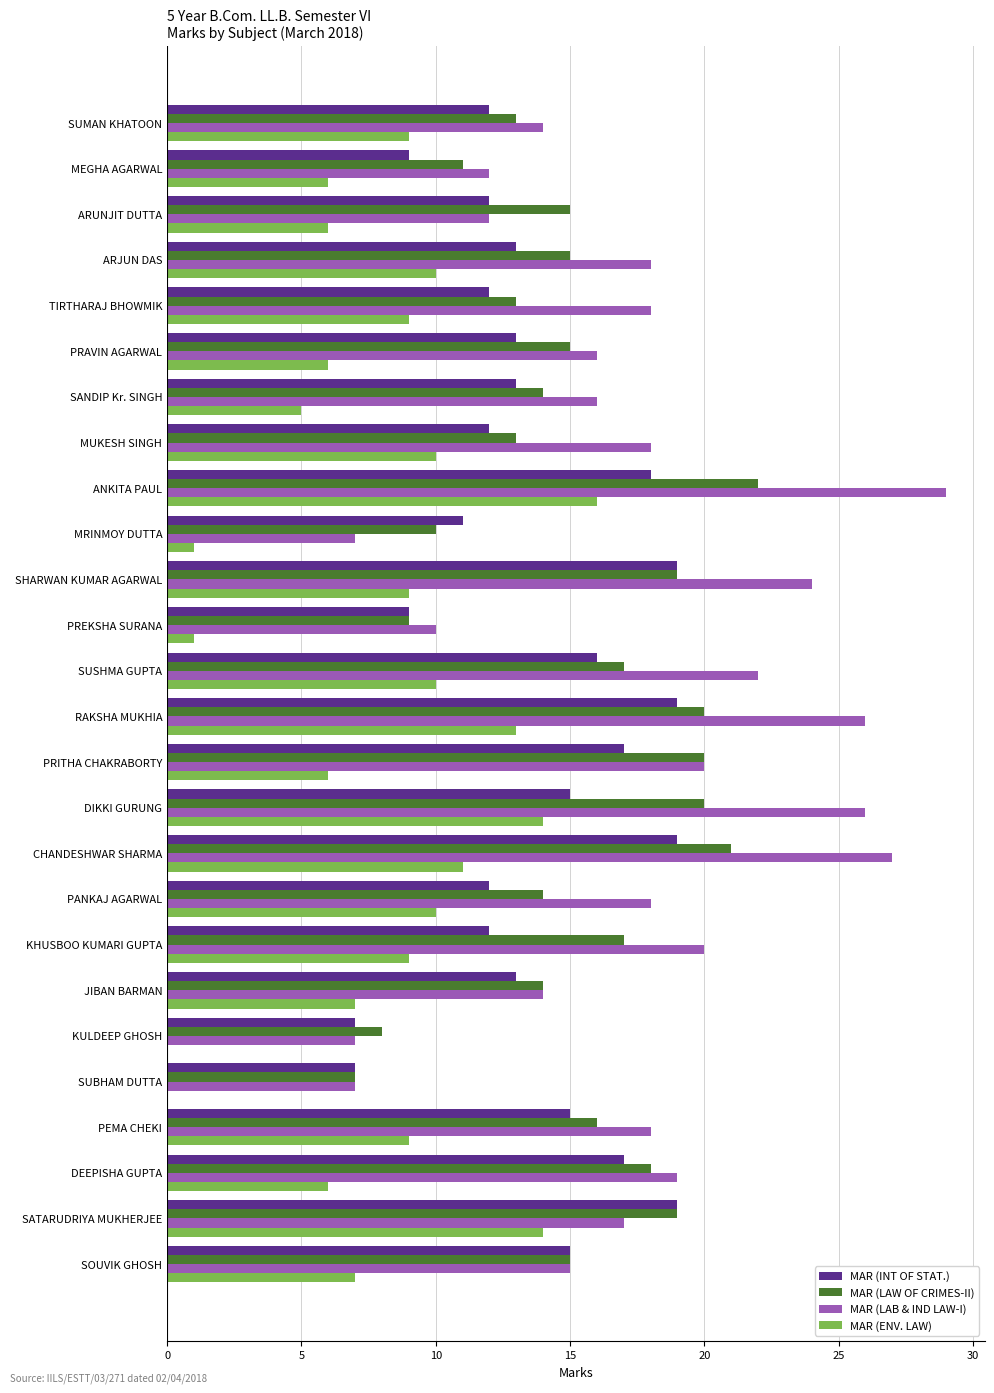

Which series has the largest total across all categories?

MAR (LAB & IND LAW-I)